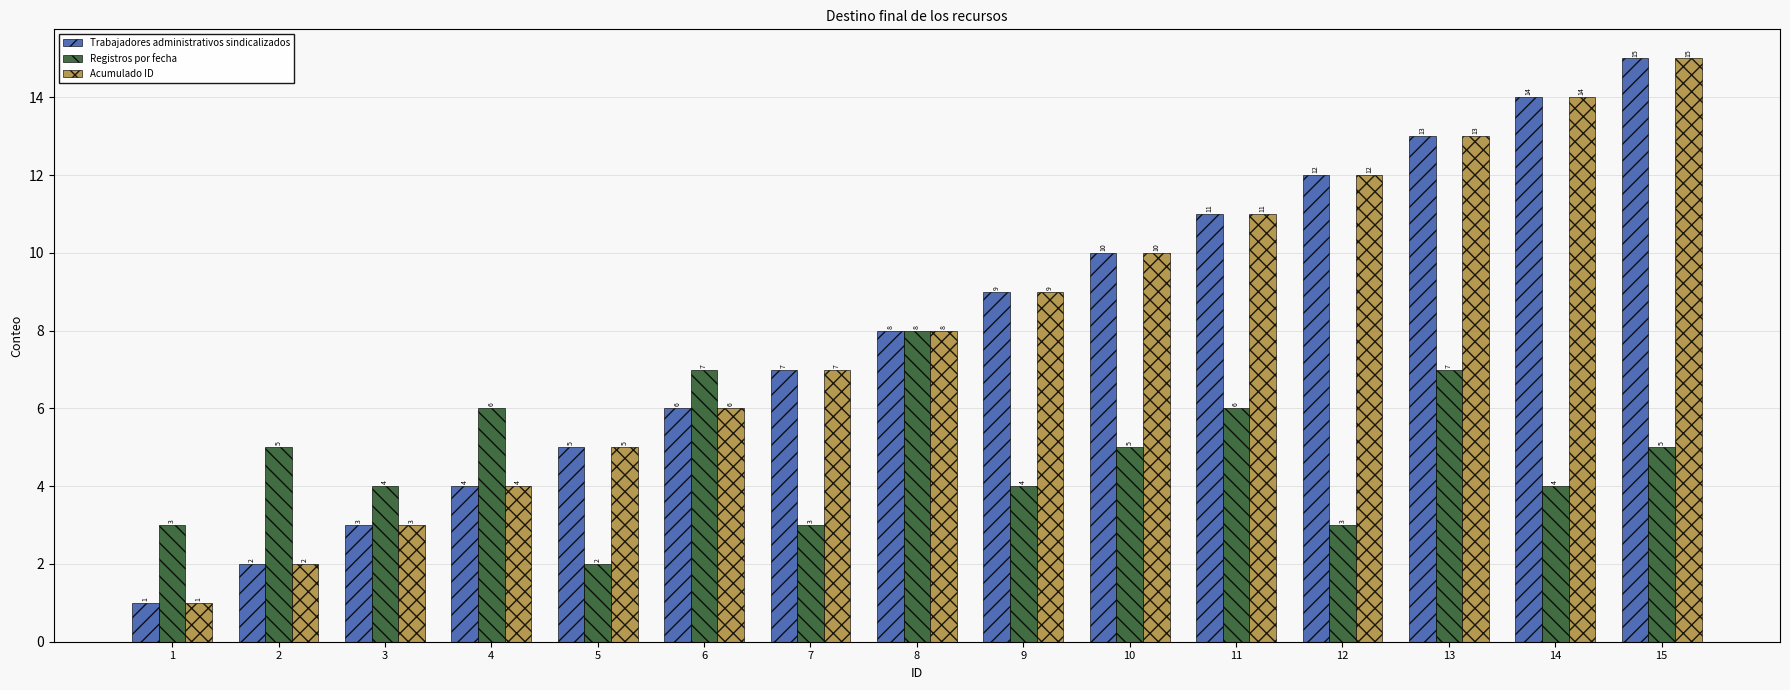

What is the spread (max minus min) of values at 13?

6